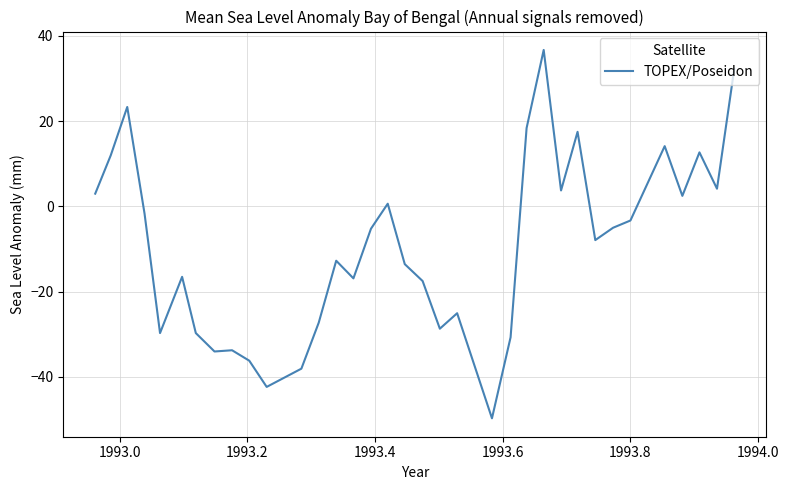

What is the greatest value displayed?

36.7